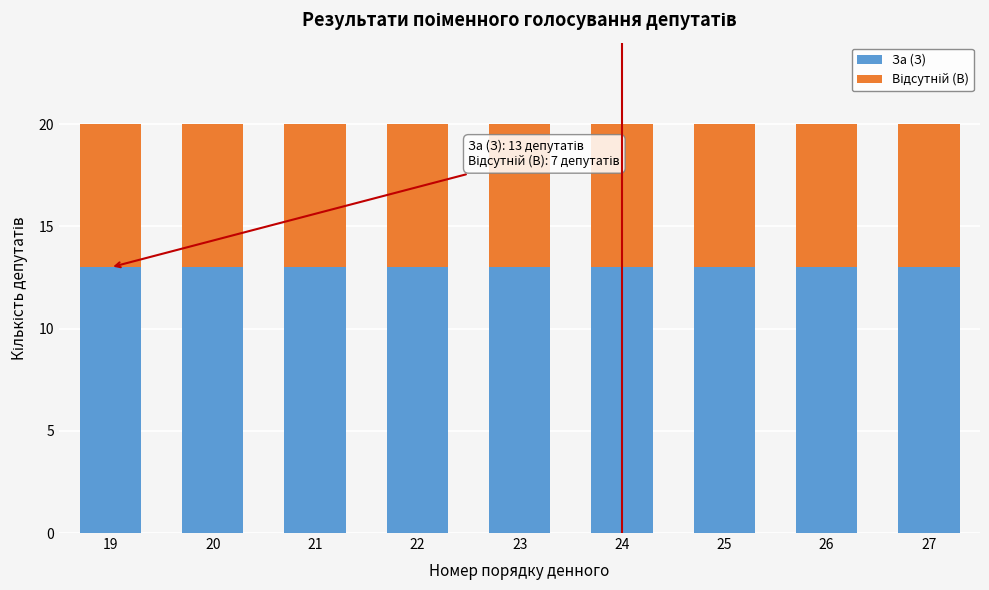

The За (З) series shows 8 at 24. True or false?

False